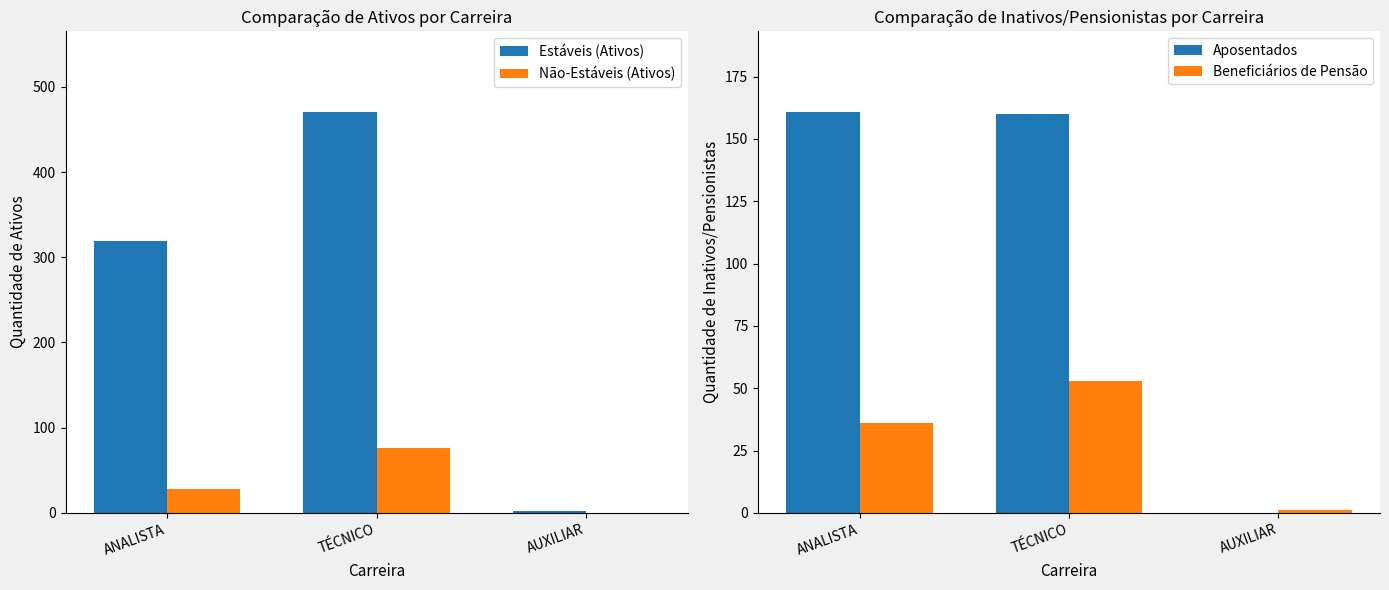

What is the label of the 3rd bar from the left?

AUXILIAR